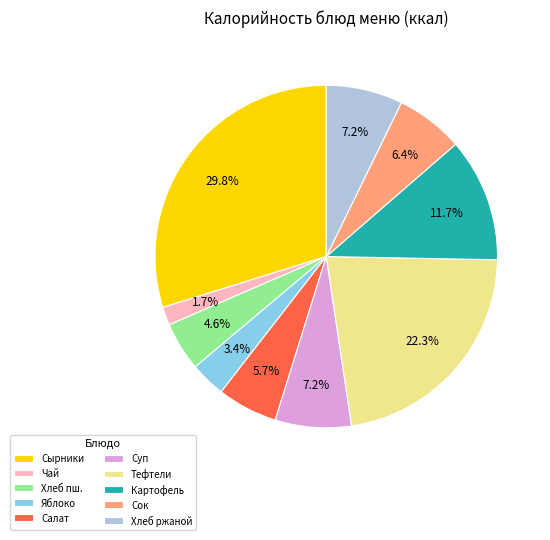

What percentage do Яблоко and Чай together represent?

5.1%